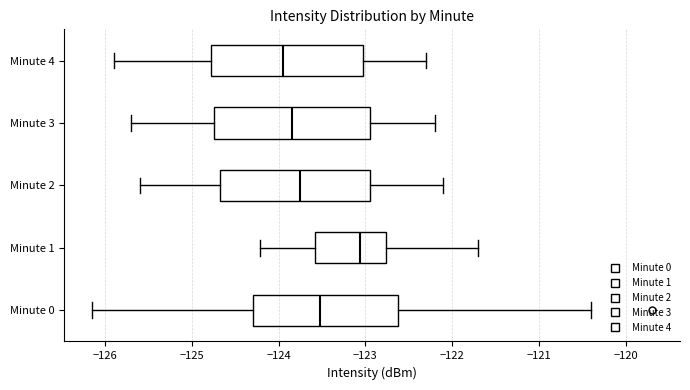

Reading bottom to top, transcribe this box plot: for each box, give where its median line is, the range the box spans, and where its two whiskers end, as read against the x-axis. The values are not printed on the chart, so give them approximately, as read against the axis.

Minute 0: median -123.5, box -124.3 to -122.6, whiskers -126.1 to -120.4
Minute 1: median -123.1, box -123.6 to -122.8, whiskers -124.2 to -121.7
Minute 2: median -123.7, box -124.7 to -122.9, whiskers -125.6 to -122.1
Minute 3: median -123.8, box -124.7 to -122.9, whiskers -125.7 to -122.2
Minute 4: median -123.9, box -124.8 to -123.0, whiskers -125.9 to -122.3